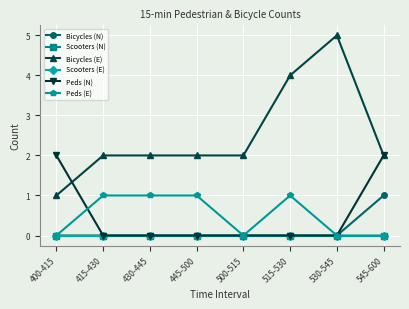

Is this an area chart (filled region under the line)?

No